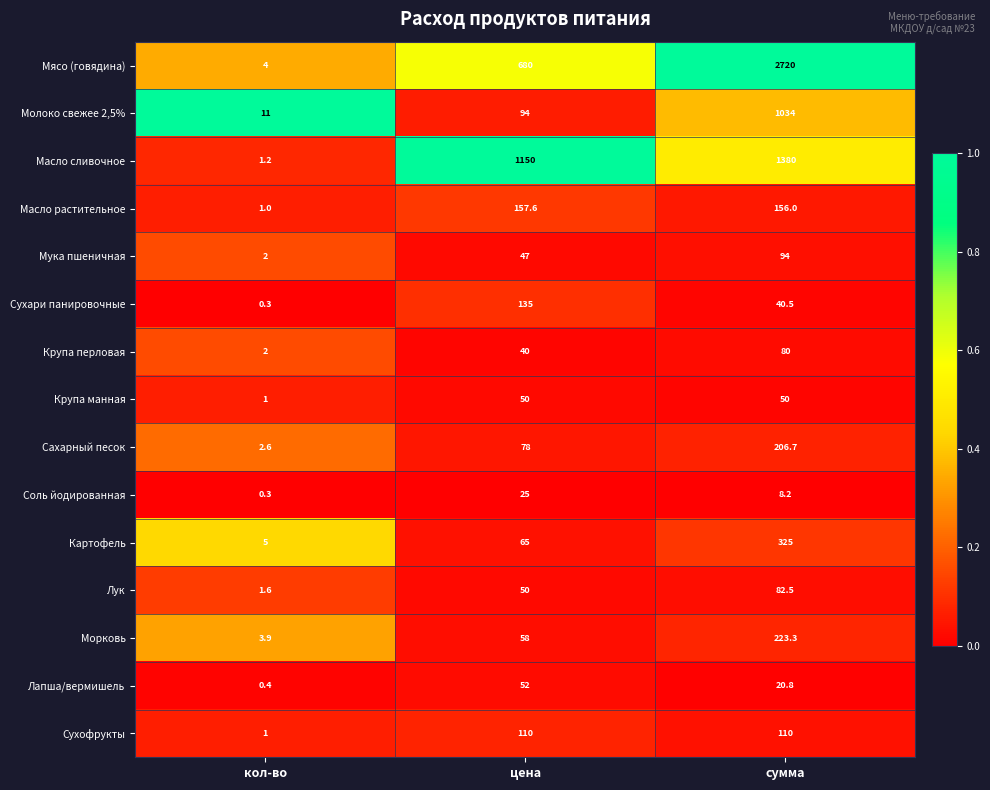

Which series has the largest range (max minus min)?

Мясо (говядина)